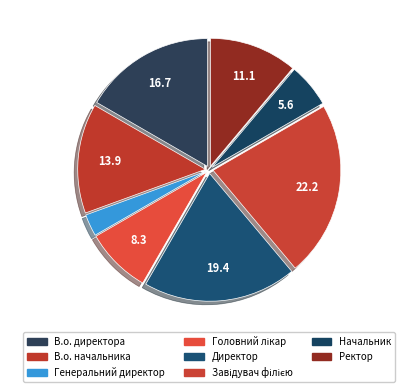

What is the change in value from В.о. директора to В.о. начальника?

-1